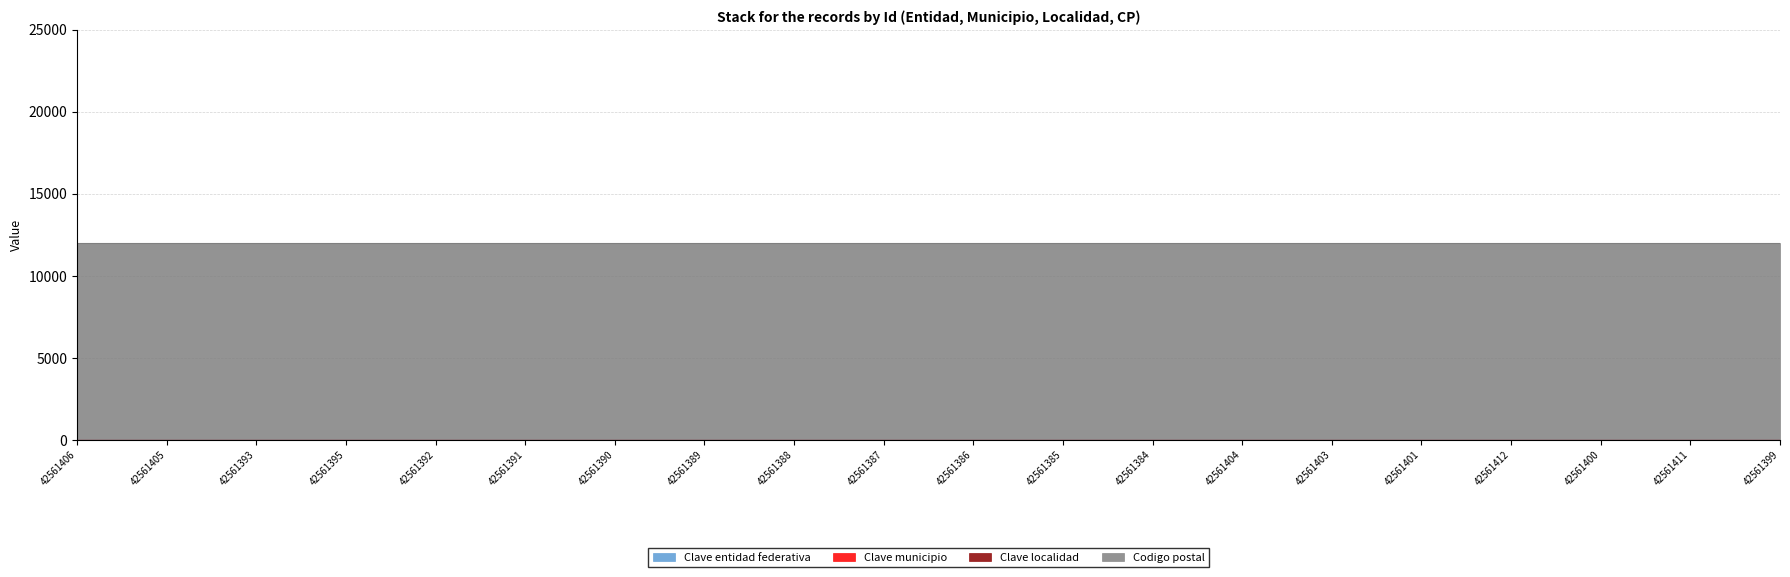

True or false: Clave localidad and Clave municipio intersect in this chart.

False